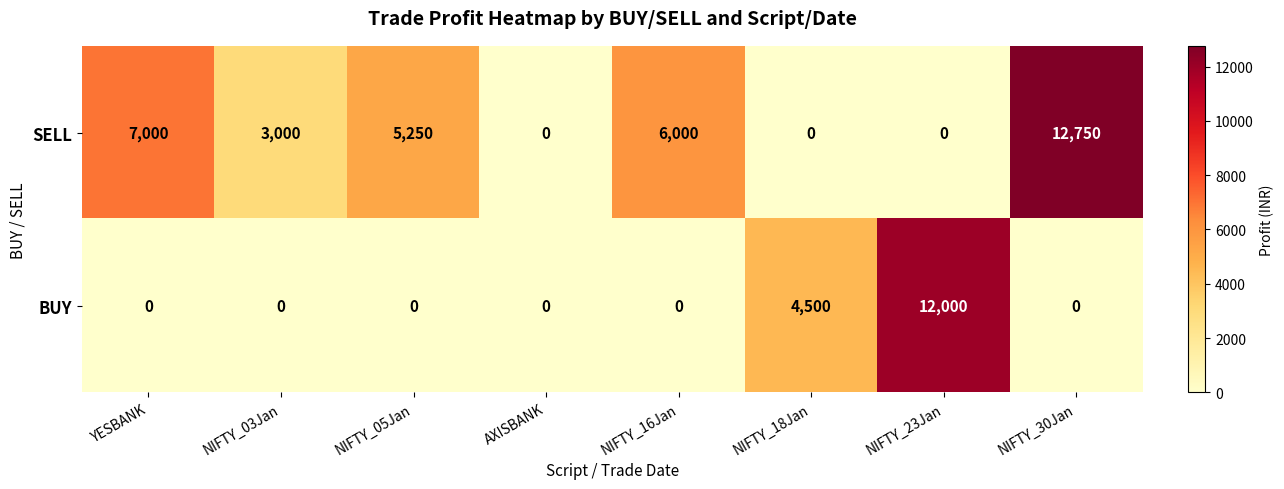

At which category is the sum across all series the highest?

NIFTY_30Jan